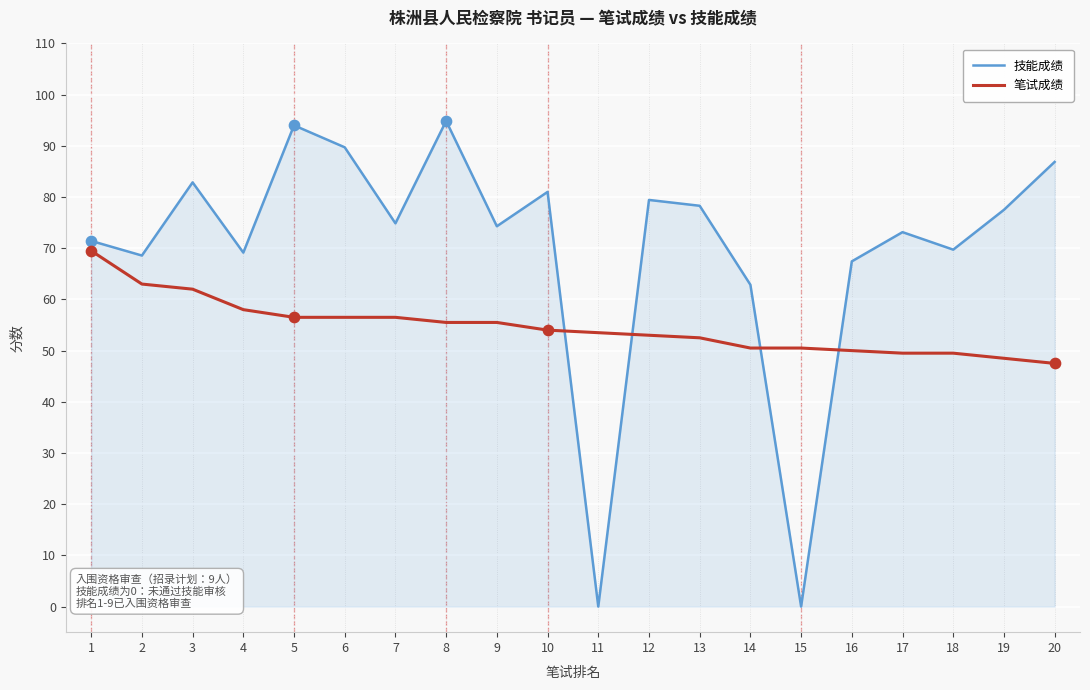

What is the total value across all series at 15?

50.5